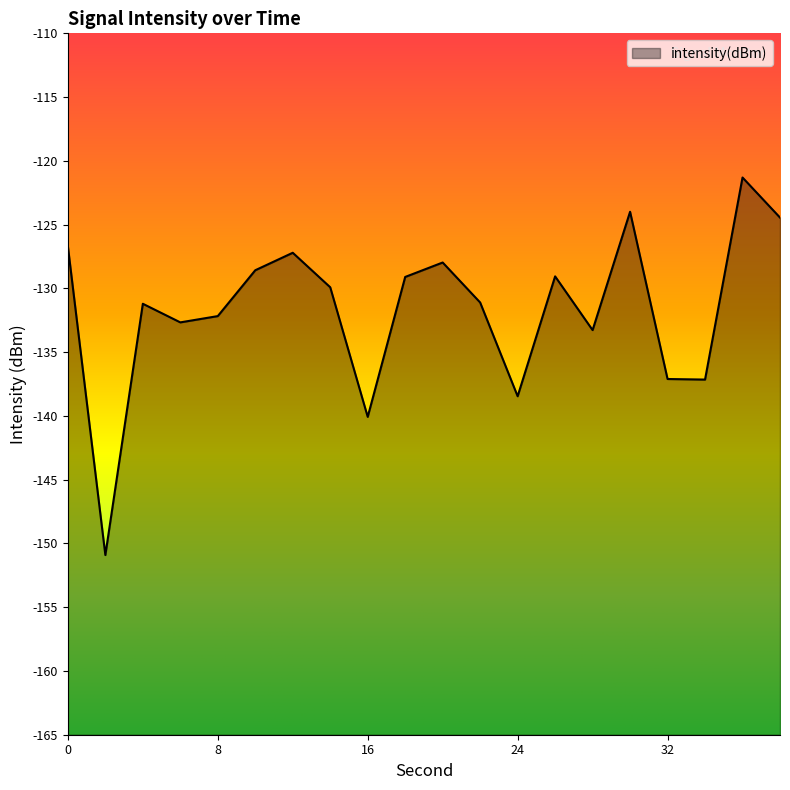

The chart shows a value of -140.1 at 16. True or false?

True